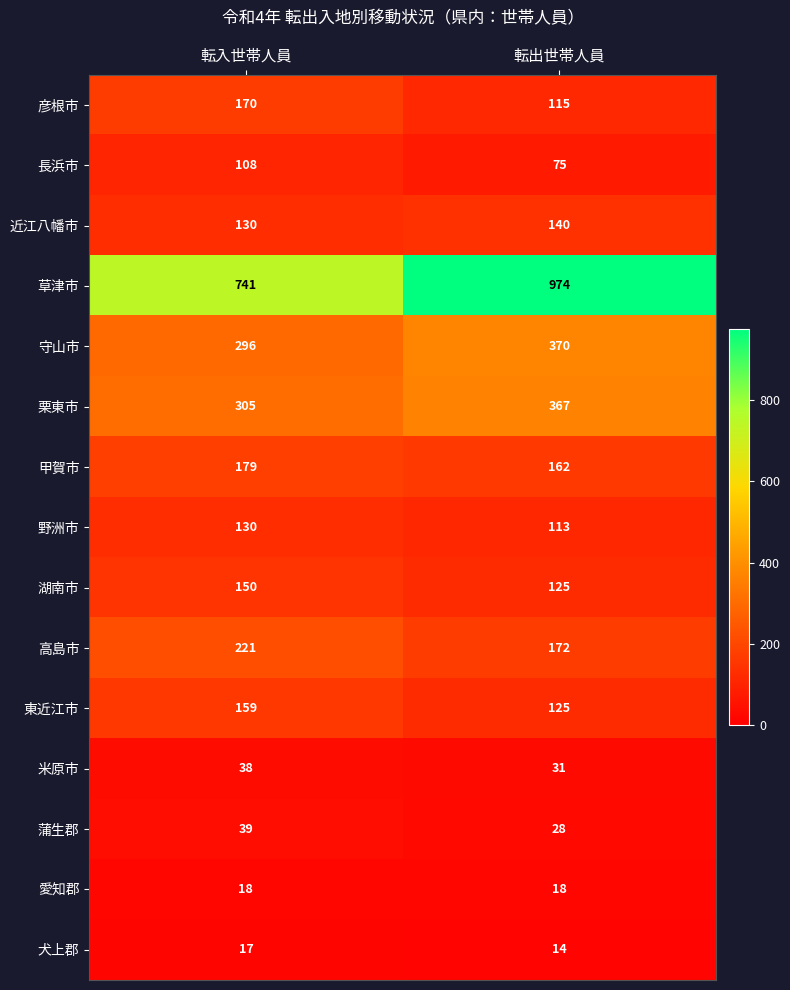

Rank the series by their maximum value, from highest to lowest.

草津市, 守山市, 栗東市, 高島市, 甲賀市, 彦根市, 東近江市, 湖南市, 近江八幡市, 野洲市, 長浜市, 蒲生郡, 米原市, 愛知郡, 犬上郡